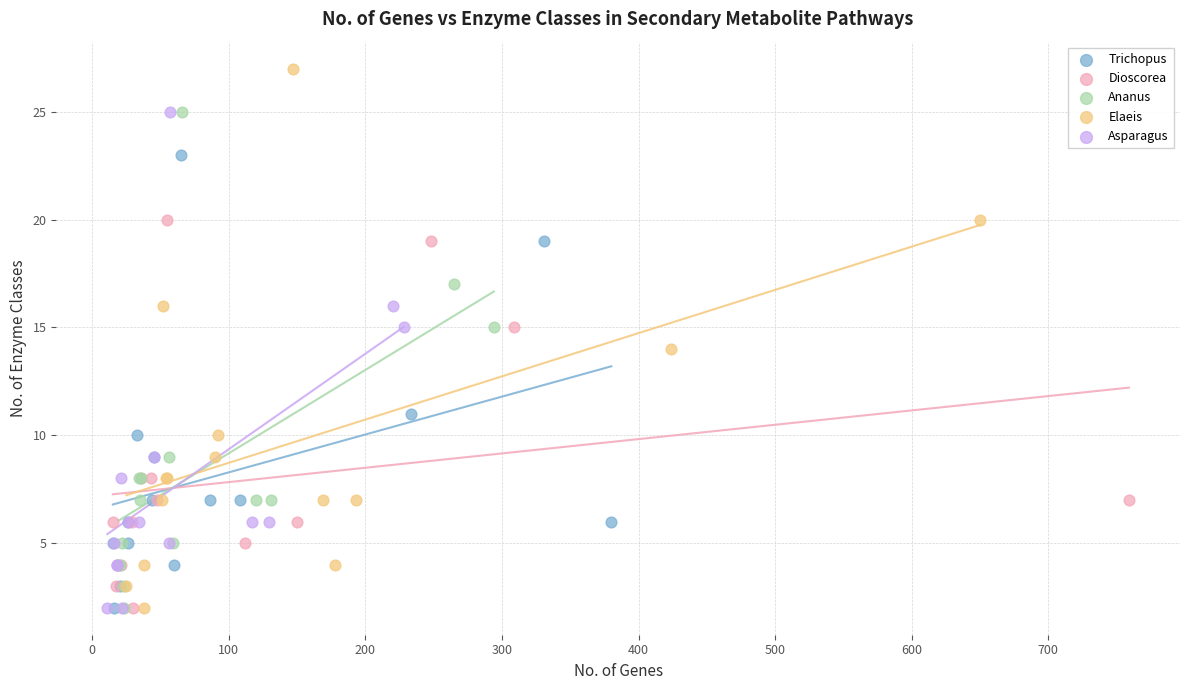

Which series has the largest Y range (max minus min)?

Elaeis